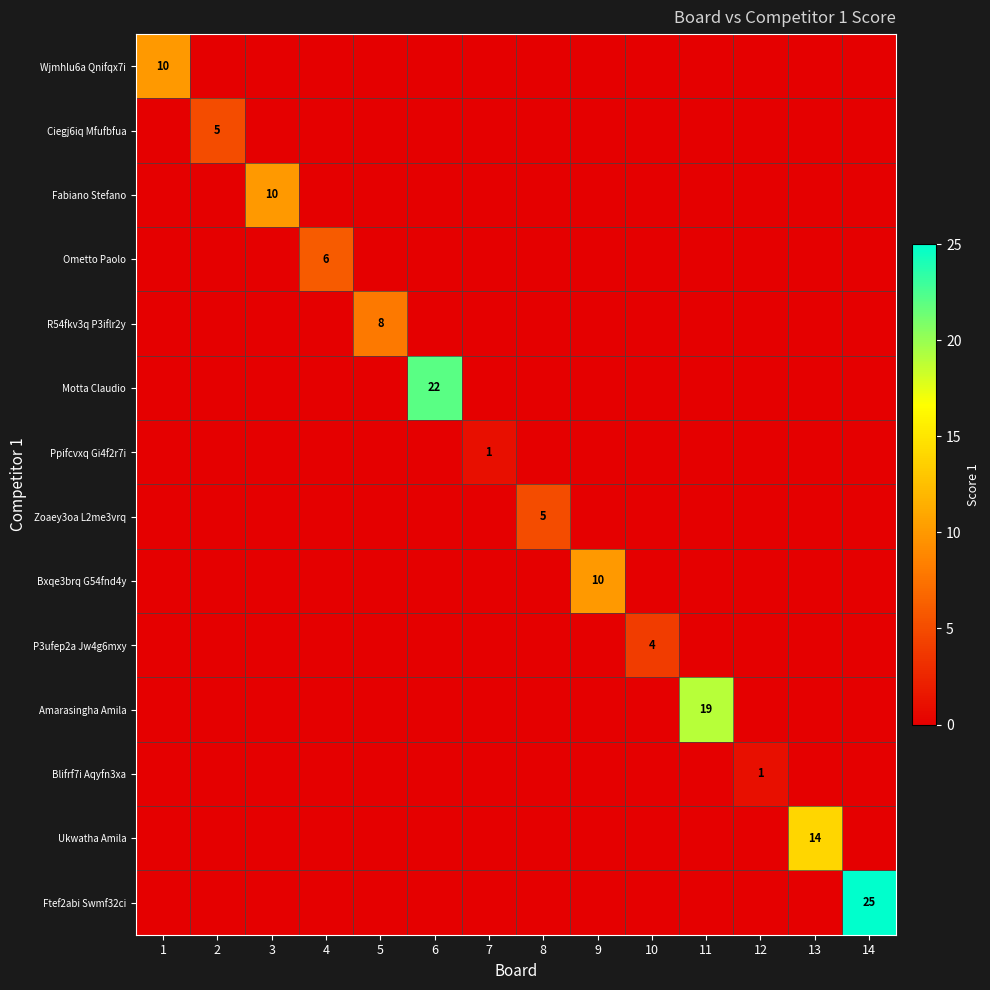

Which series has the largest range (max minus min)?

Ftef2abi Swmf32ci